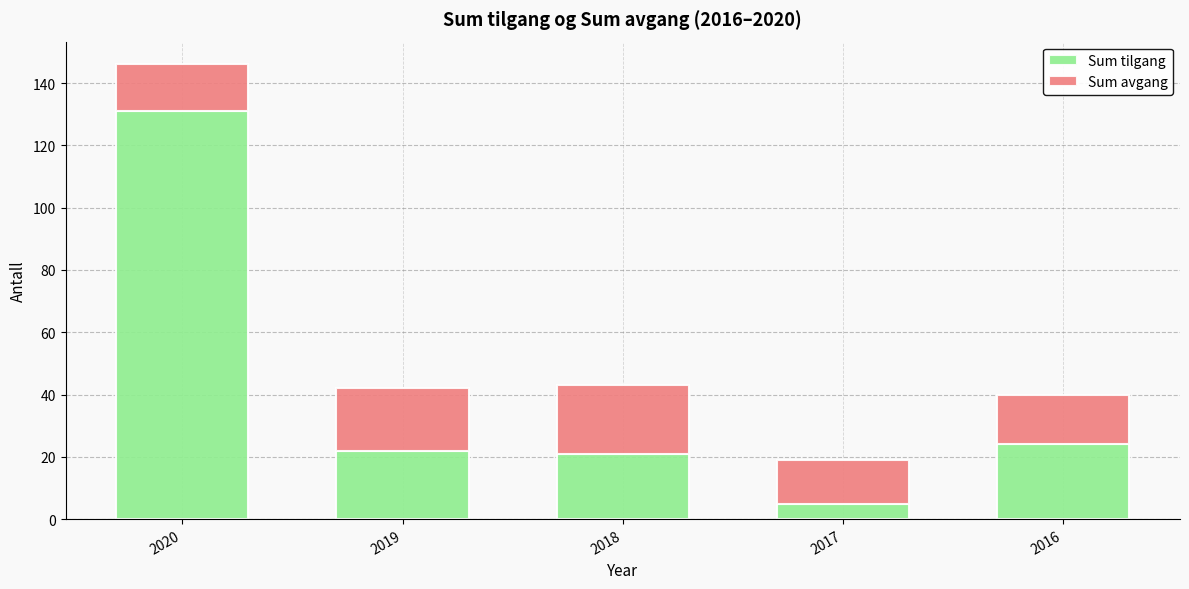

How many distinct data groups are displayed?

2